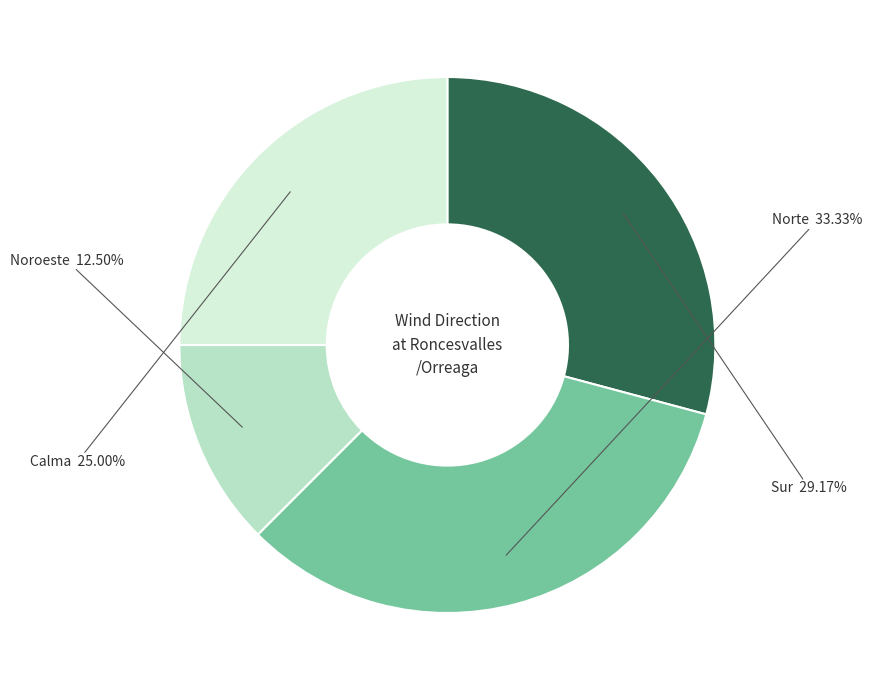

Does any single category account for the majority?

No